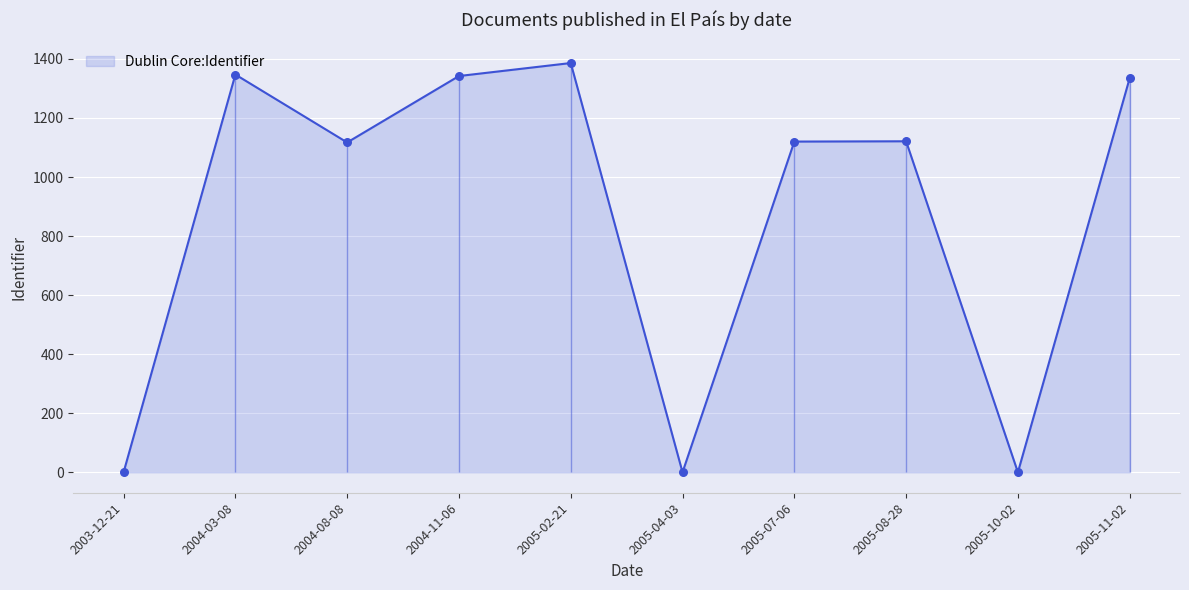

What is the change in value from 2004-08-08 to 2005-04-03?

-1117